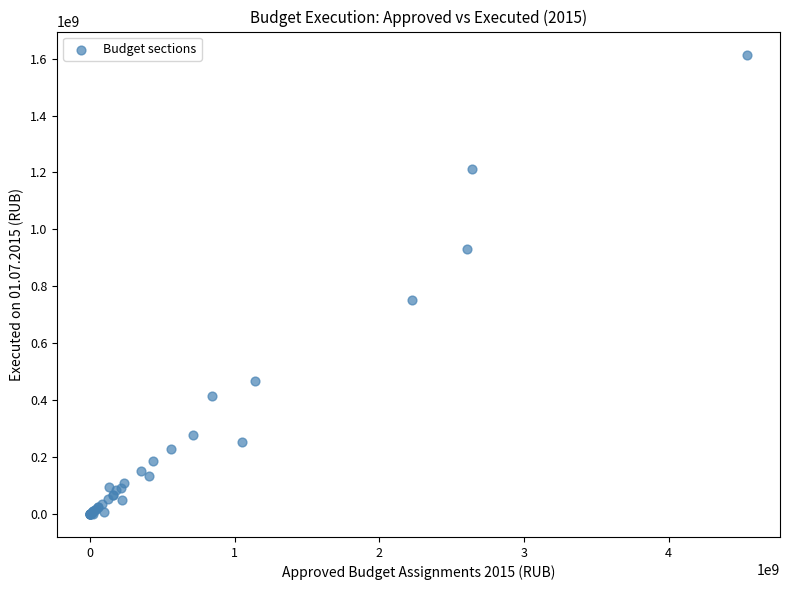

What Y value in the scatter plot is closest to 807236861?

752656195.4